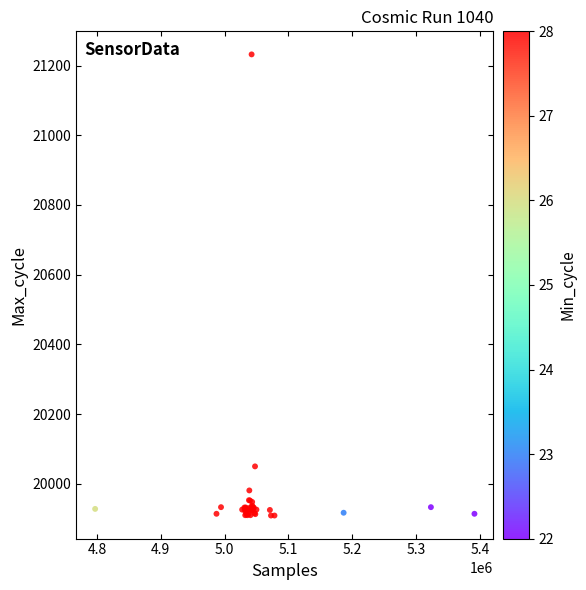

What Y value in the scatter plot is closest to 20570?

20050